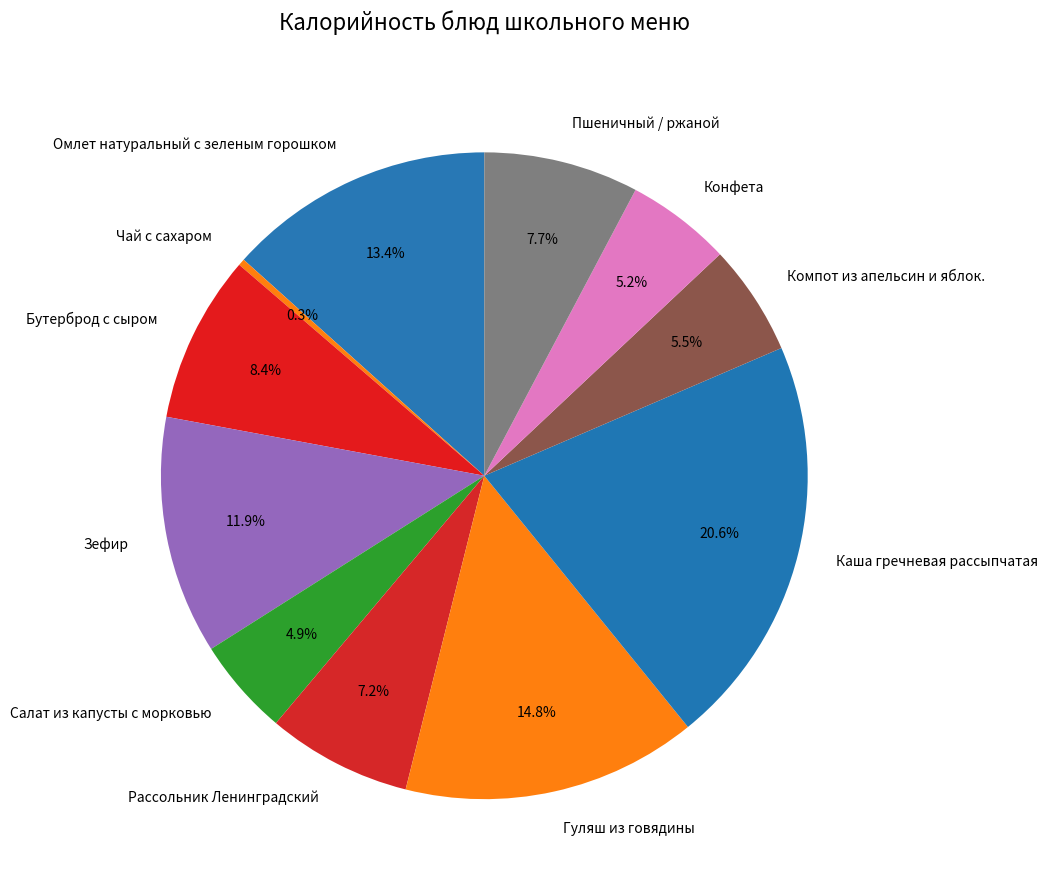

To the nearest percent, what is the difference between the largest and smallest slice percentages?

20%